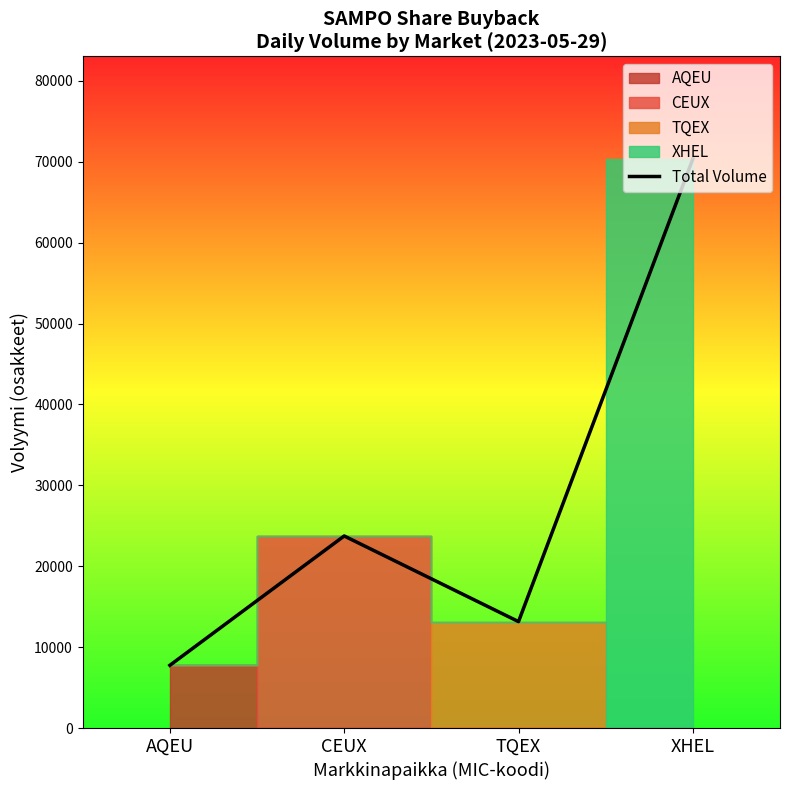

Is this an area chart (filled region under the line)?

No